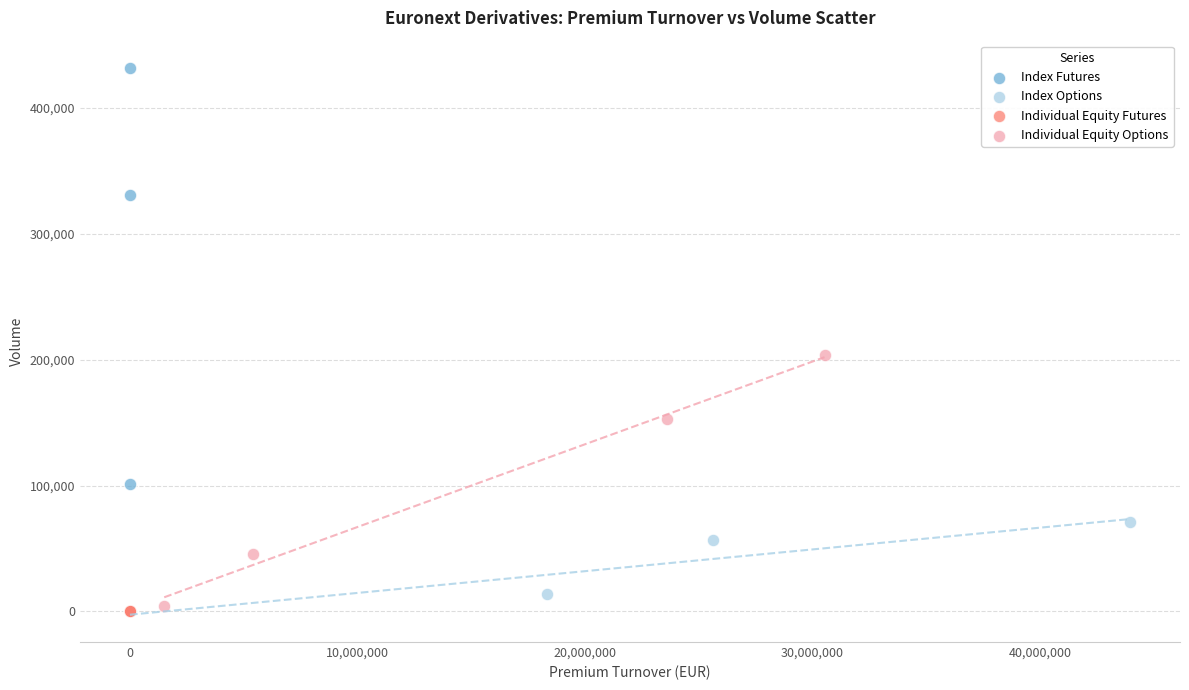

Which series has the largest Y range (max minus min)?

Index Futures